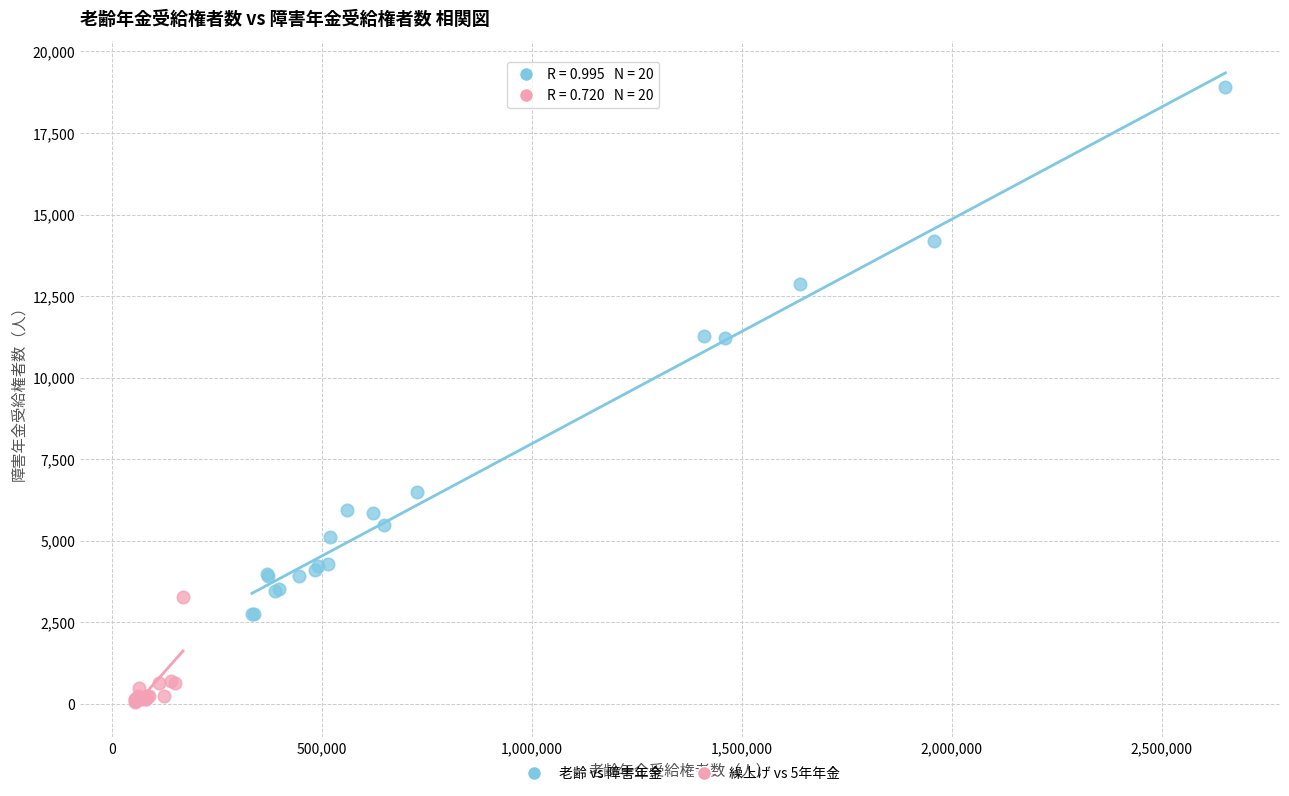

Which series has the widest spread of Y values?

老齢 vs 障害年金